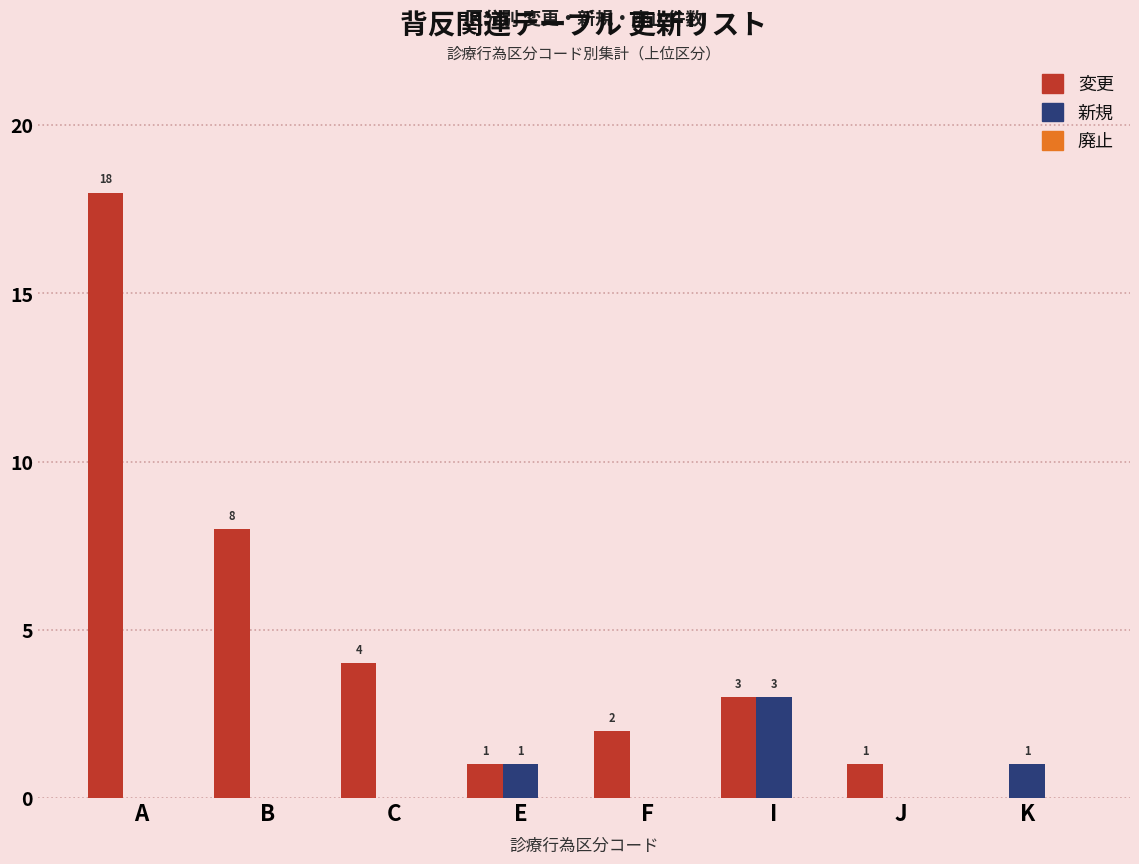

Which series changed the most between A and F?

変更